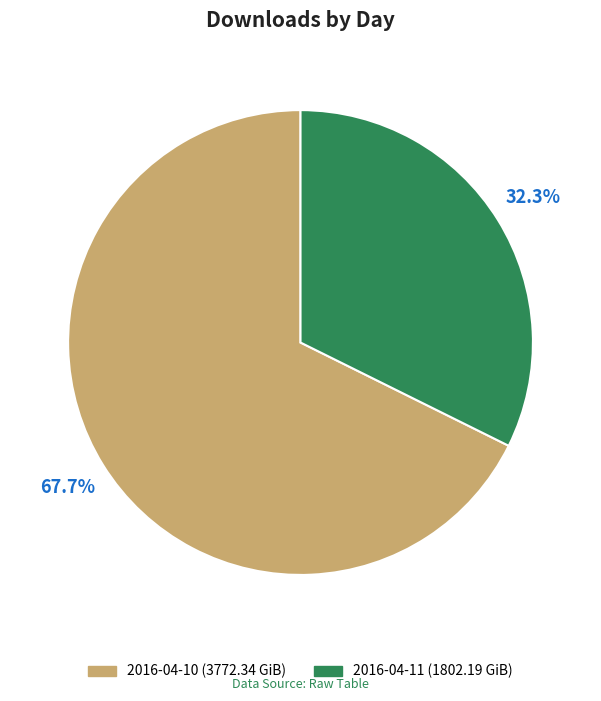

To the nearest percent, what percentage of the pie is 2016-04-11?

32%